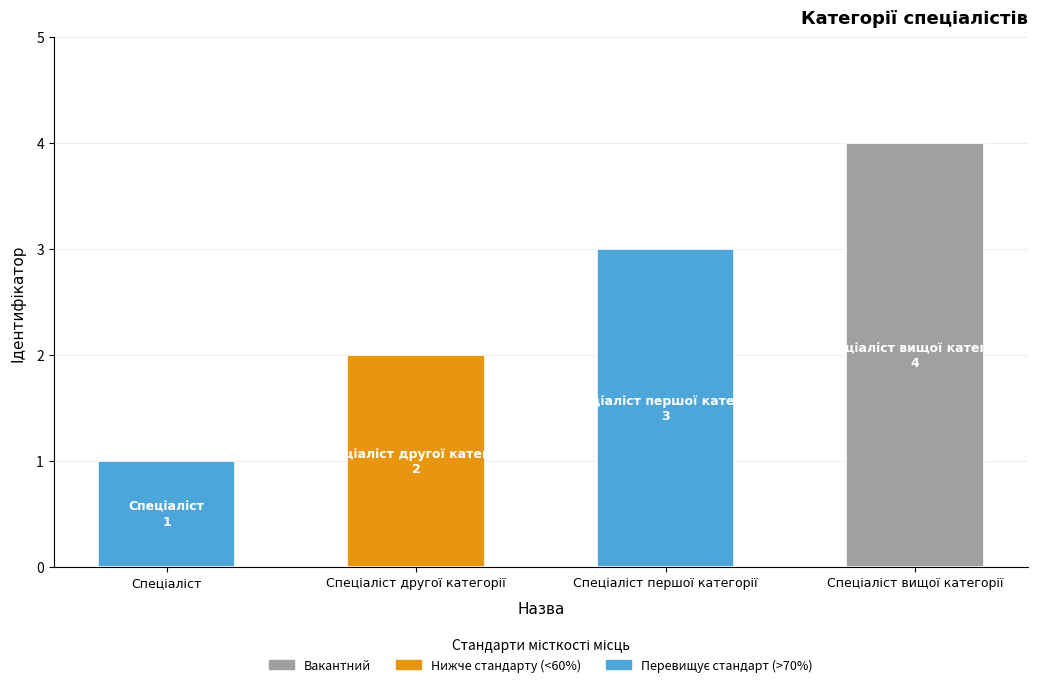

Count the values in the range 2 to 4.

3